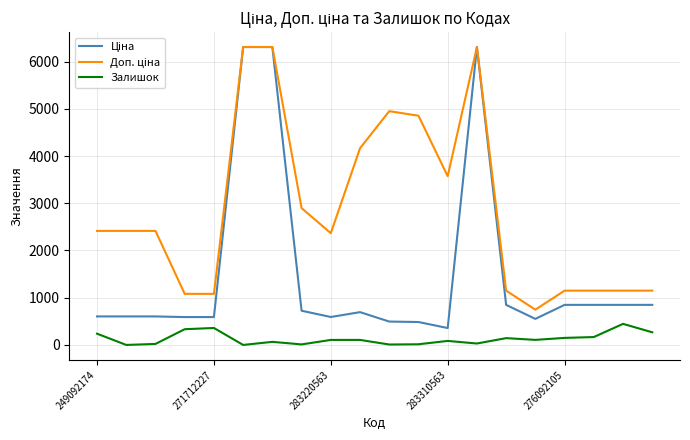

What is the maximum value for Залишок?

446.0